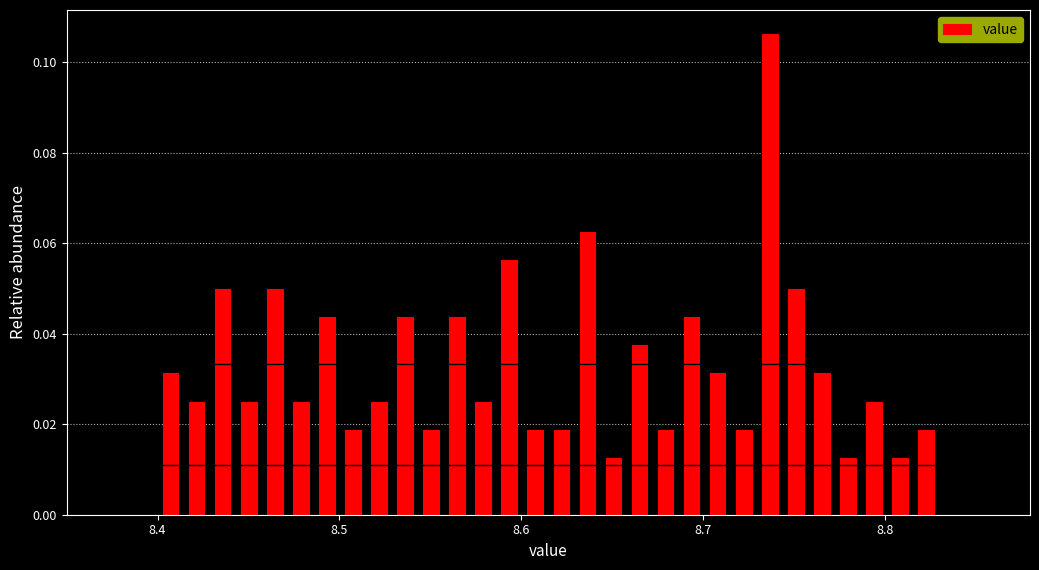

Read against the x-axis, roughly where is the centre of the tallest bar?

8.74